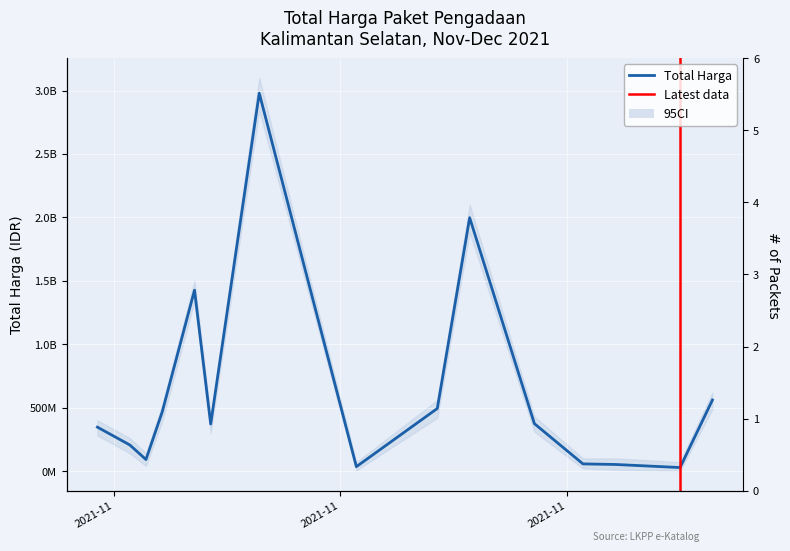

How many data points does each series have?

15